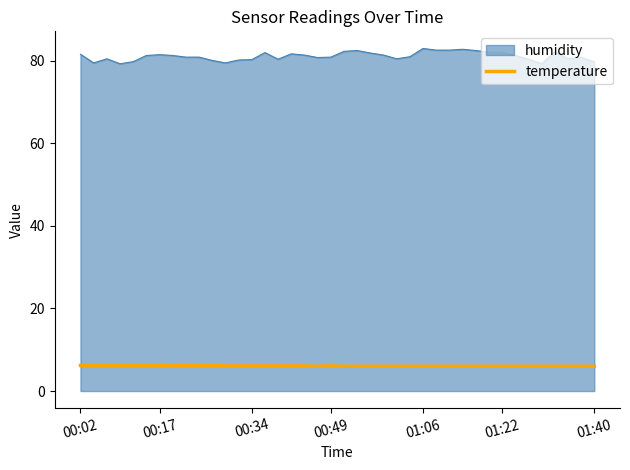

What is the maximum value shown in the chart?

83.0